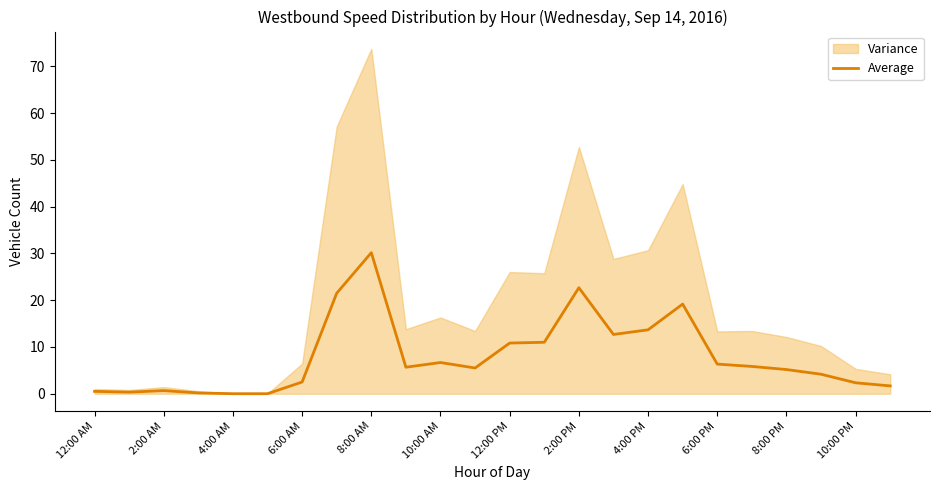

What is the maximum value for Average?

30.2